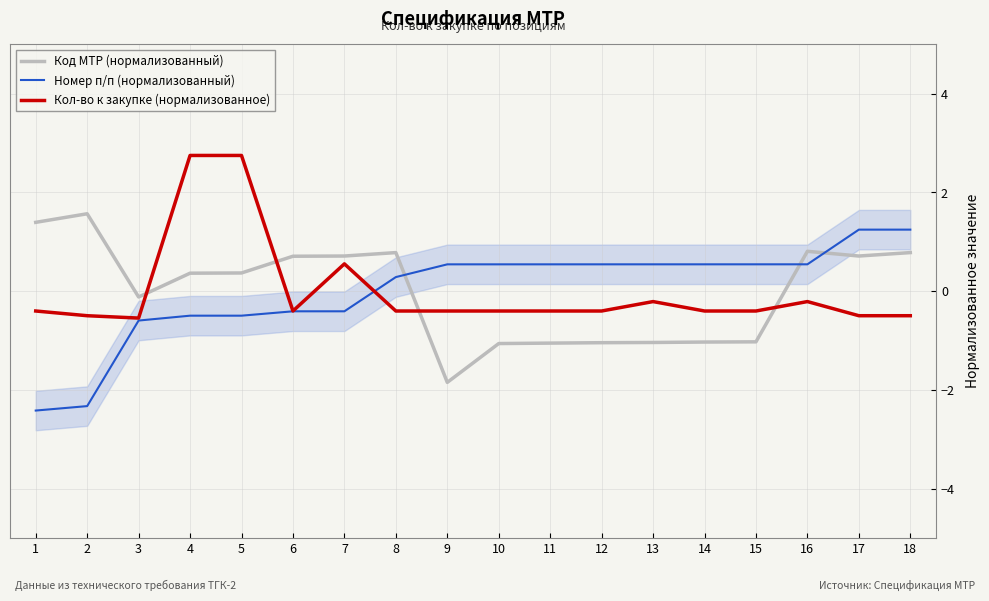

How many intersections are there between Номер п/п (нормализованный) and Код МТР (нормализованный)?

3